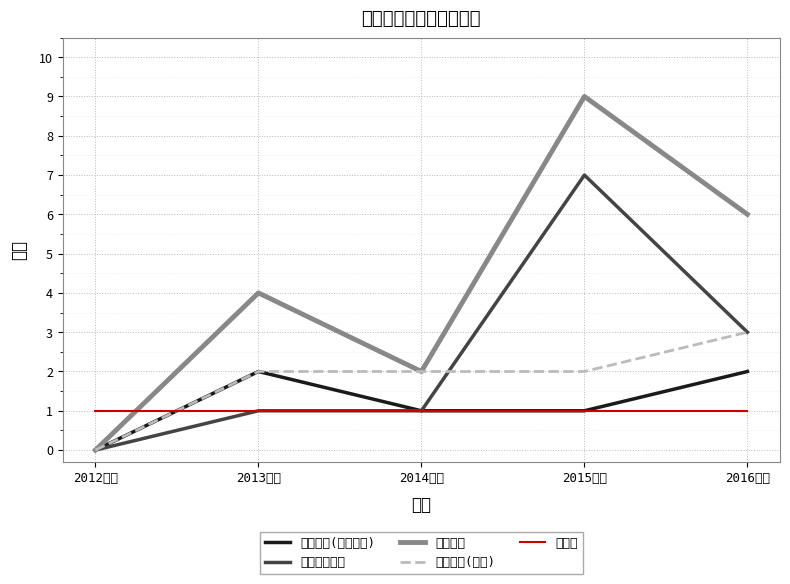

How many 著作合計 values are between 2 and 6?

3